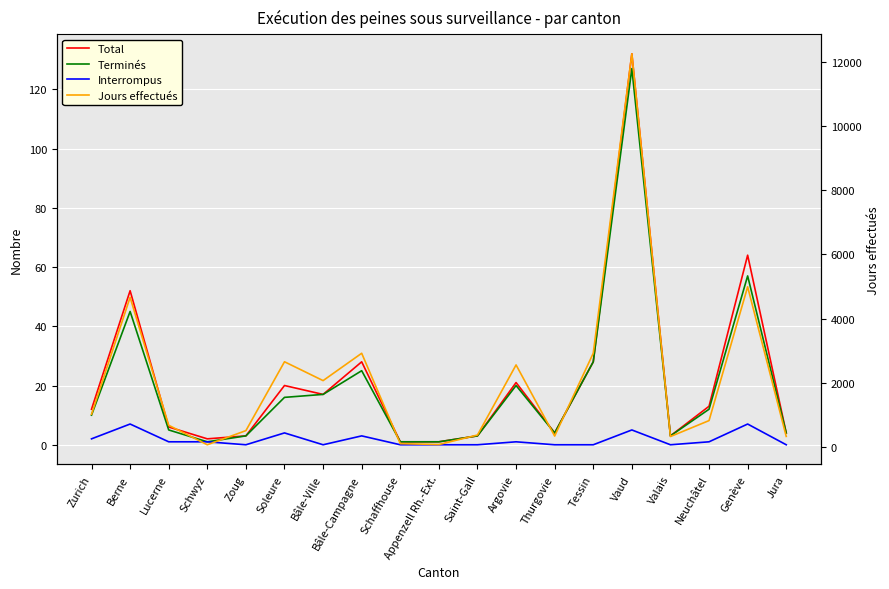

What is the value of the Terminés point at the 1st from the left?

10